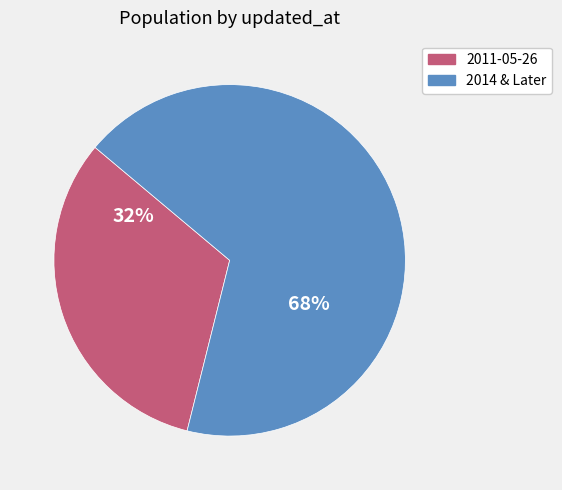

Does any single category account for the majority?

Yes